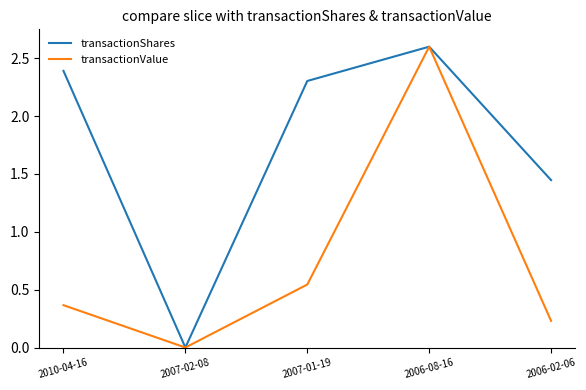

At which label does transactionValue reach its peak?

2006-08-16